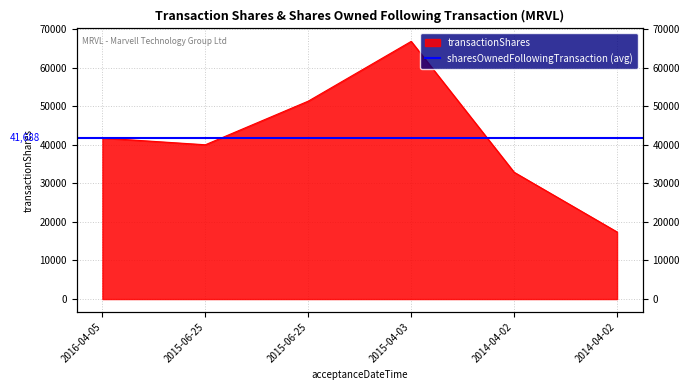

Rank the categories by value from lowest to highest.

2014-04-02, 2014-04-02, 2015-06-25, 2016-04-05, 2015-06-25, 2015-04-03